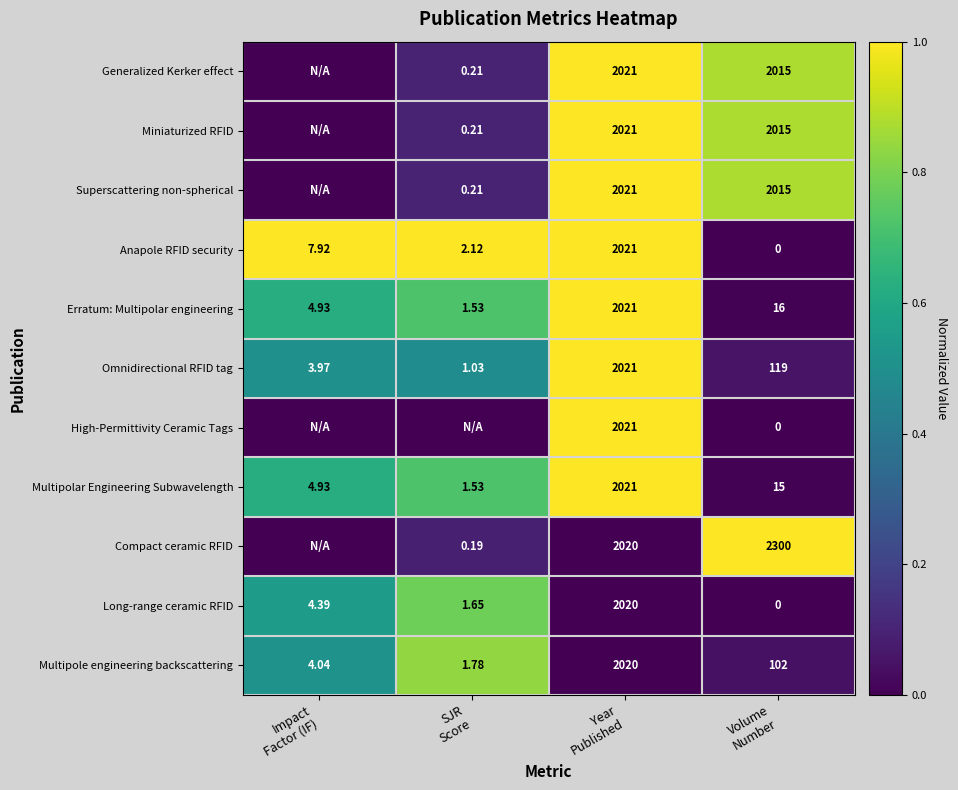

What is the spread (max minus min) of values at Impact
Factor (IF)?

1.0